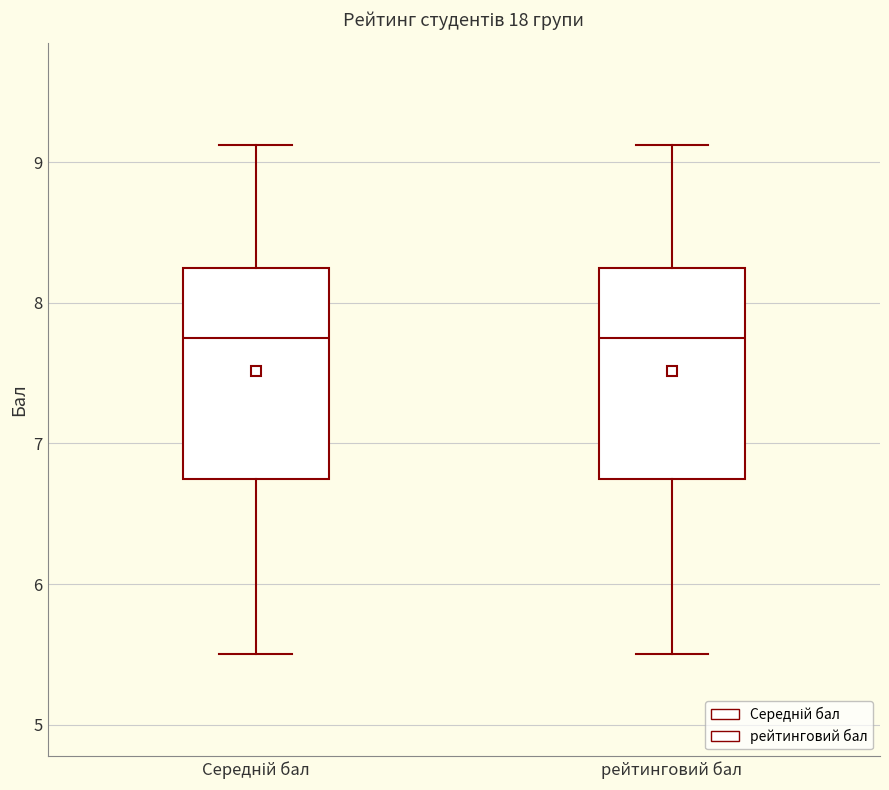

Reading left to right, transcribe this box plot: for each box, give where its median line is, the range the box spans, and where its two whiskers end, as read against the y-axis. The values are not printed on the chart, so give them approximately, as read against the axis.

Середній бал: median 7.8, box 6.8 to 8.3, whiskers 5.5 to 9.1
рейтинговий бал: median 7.8, box 6.8 to 8.3, whiskers 5.5 to 9.1